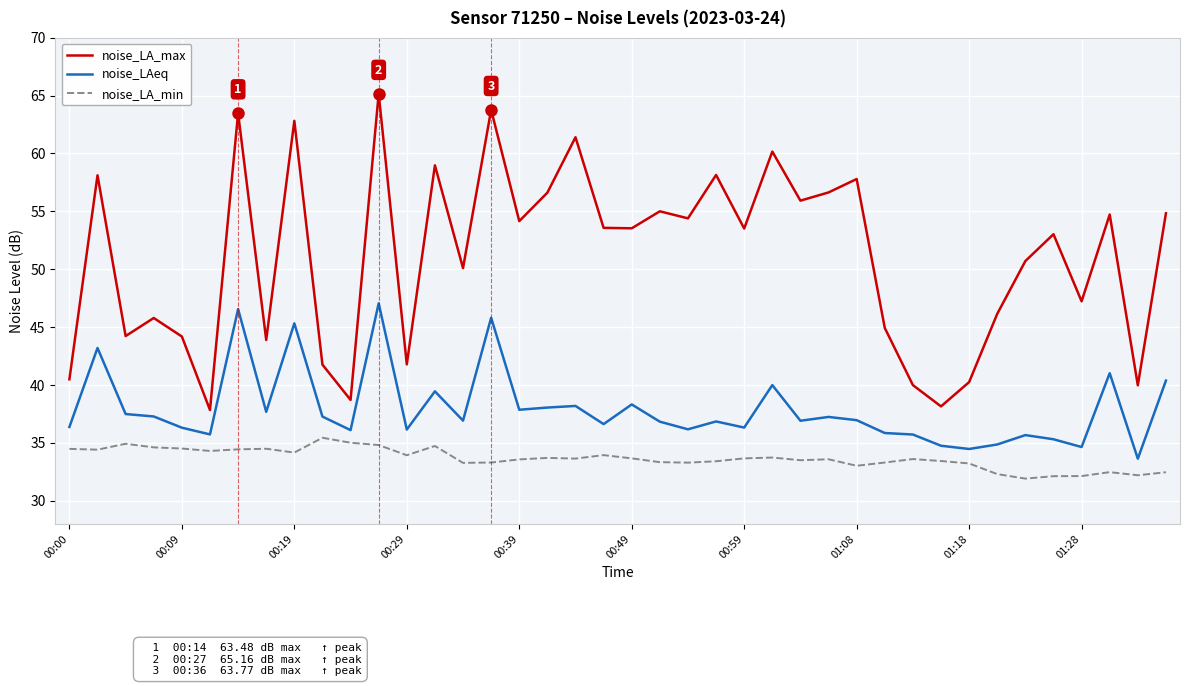

What is the greatest value displayed?

65.2